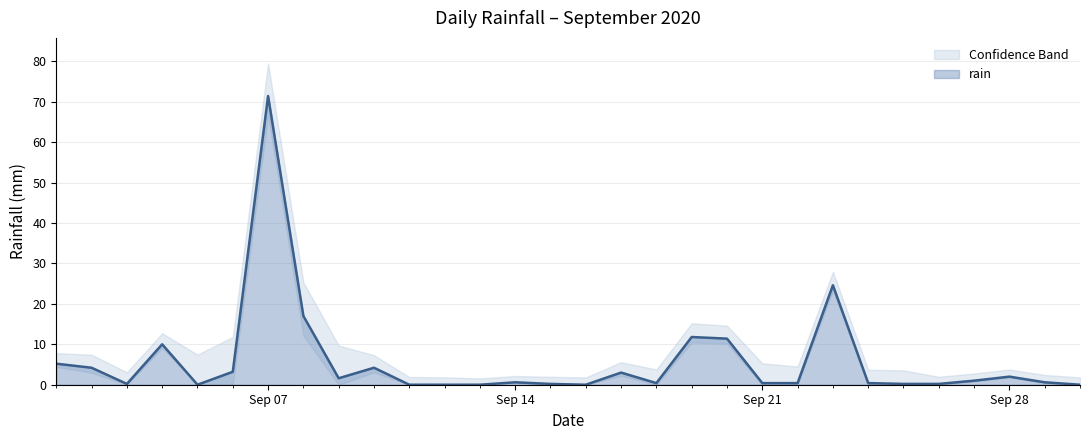

What is the value of the 14th point from the left?

0.6